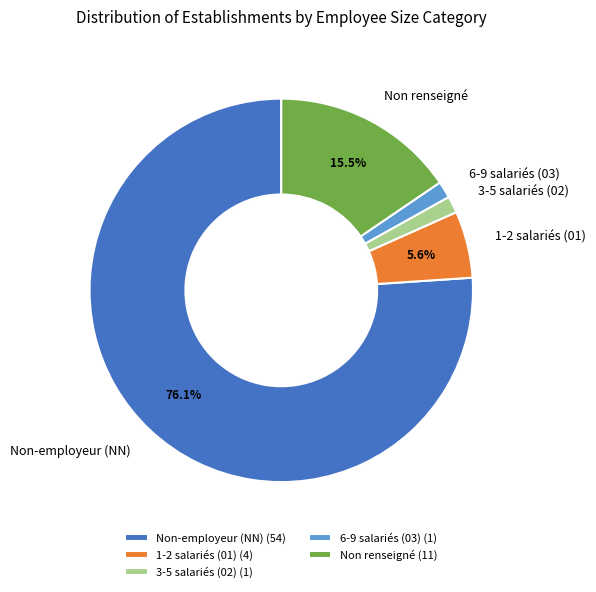

What is the ratio of the value at 1-2 salariés (01) to the value at 6-9 salariés (03)?

4.0